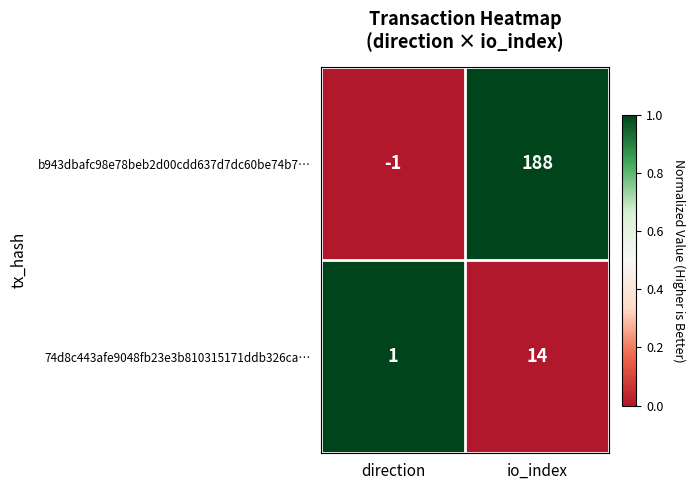

List the series in order of their overall mean, lowest first.

74d8c443afe9048fb23e3b810315171ddb326ca…, b943dbafc98e78beb2d00cdd637d7dc60be74b7…